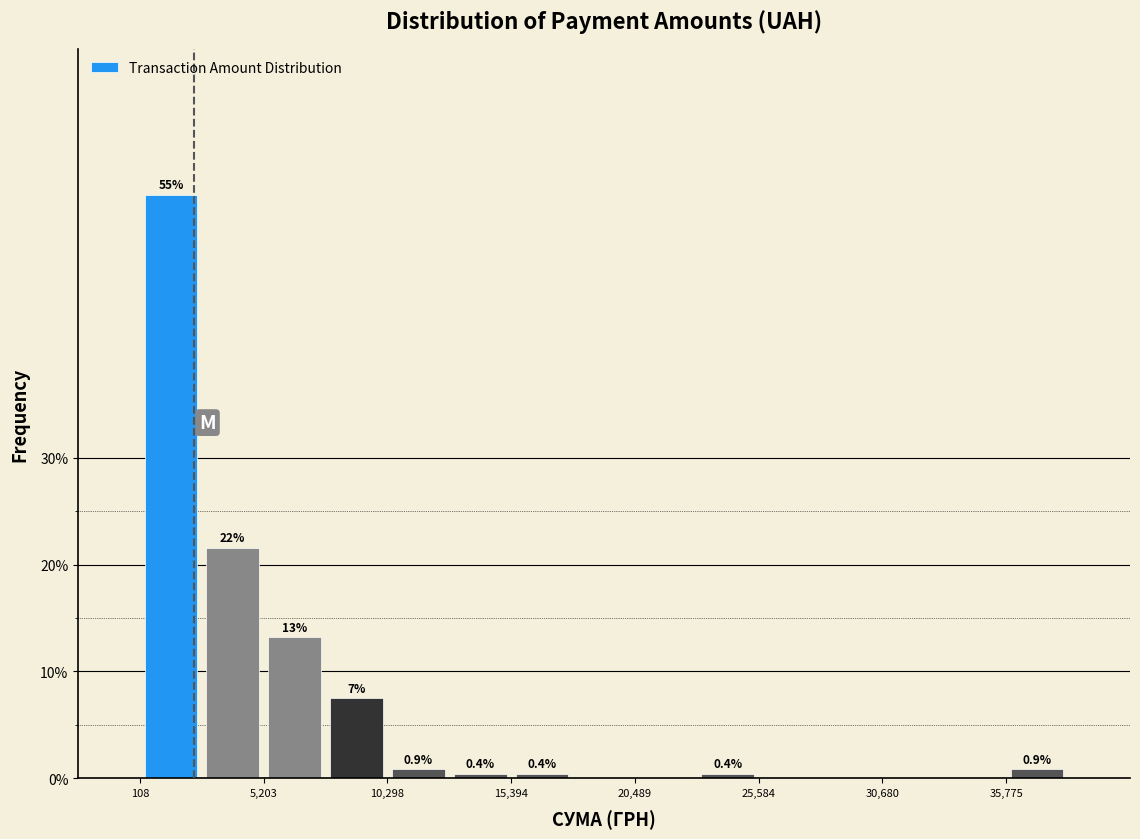

Around what value on the x-axis is the tallest bar? Give the approximate position of its centre, as read against the axis.

1000